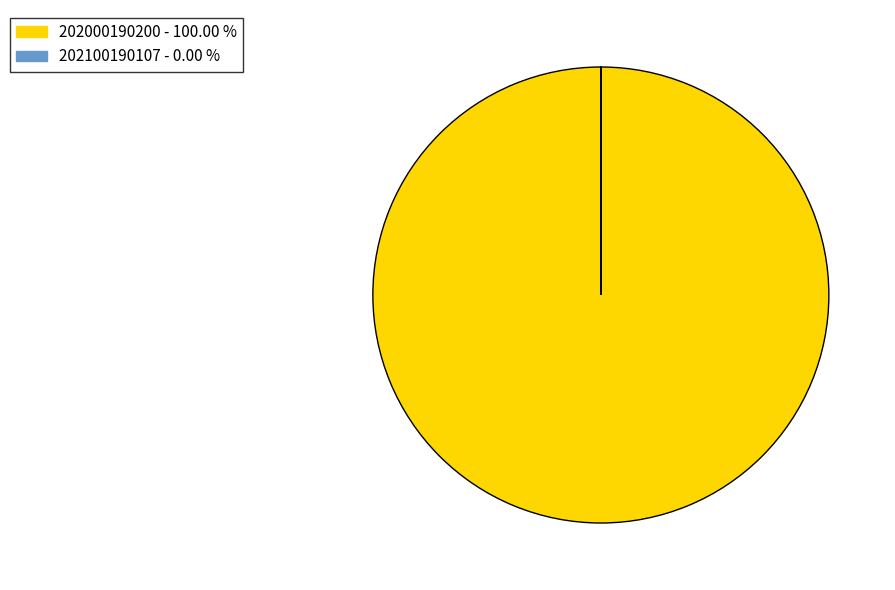

Which category has the biggest portion of the pie?

202000190200